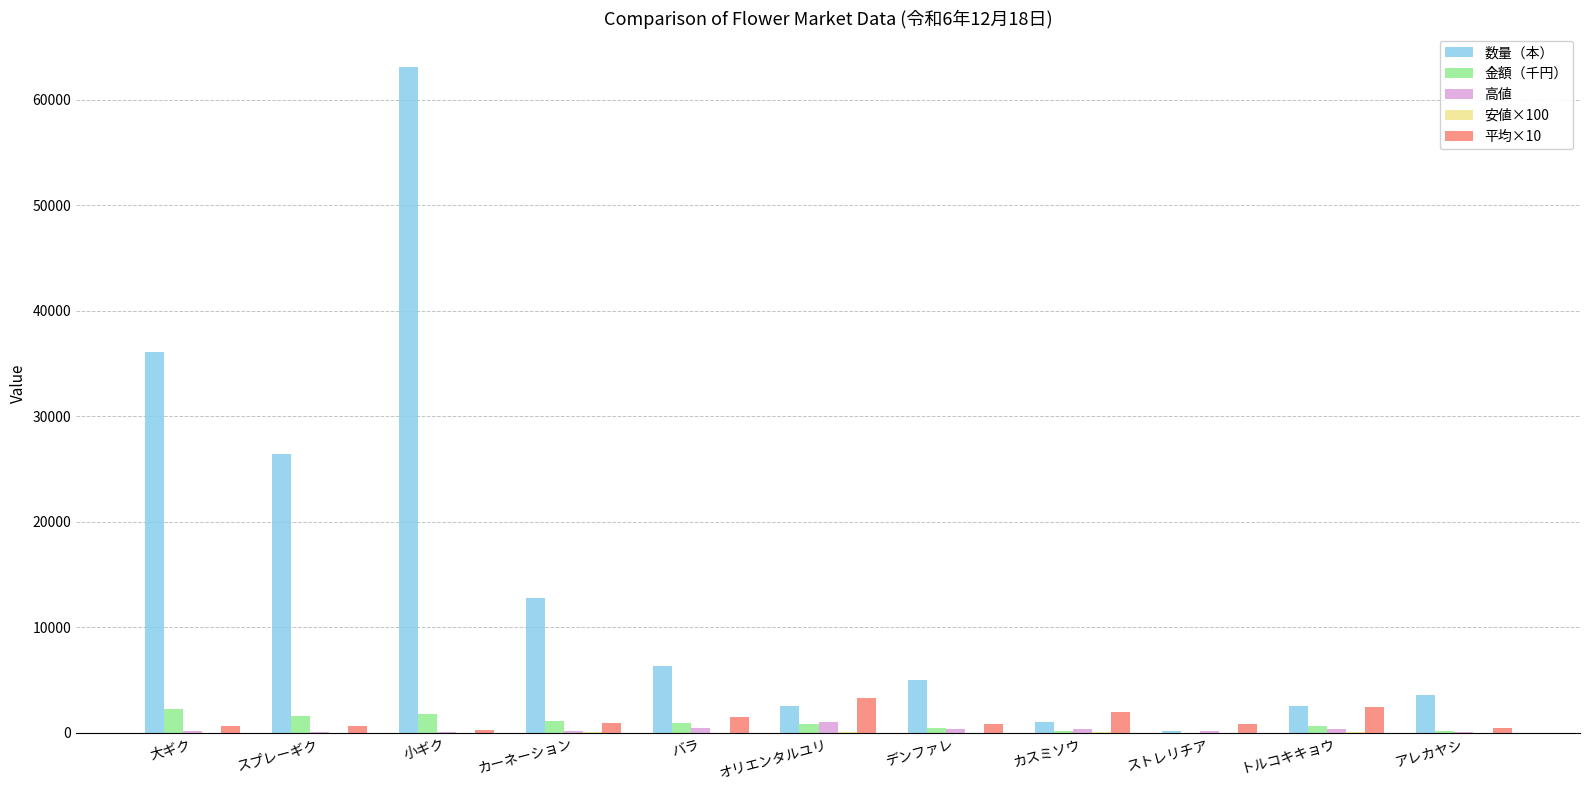

Is it true that 数量（本） equals 56115.7 at 大ギク?

False